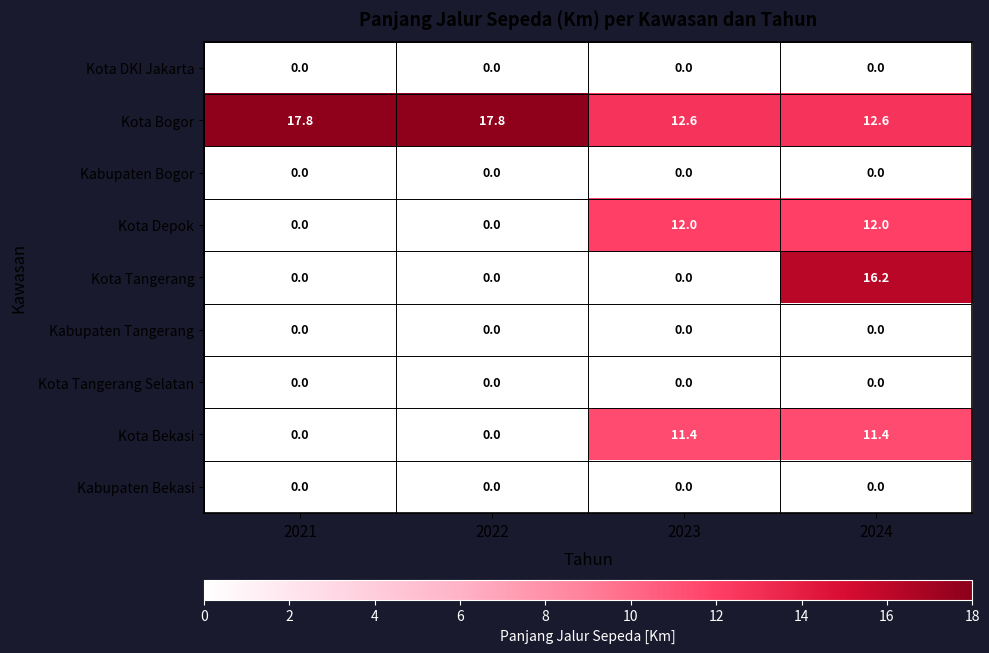

What is the maximum value for Kota Depok?

12.0